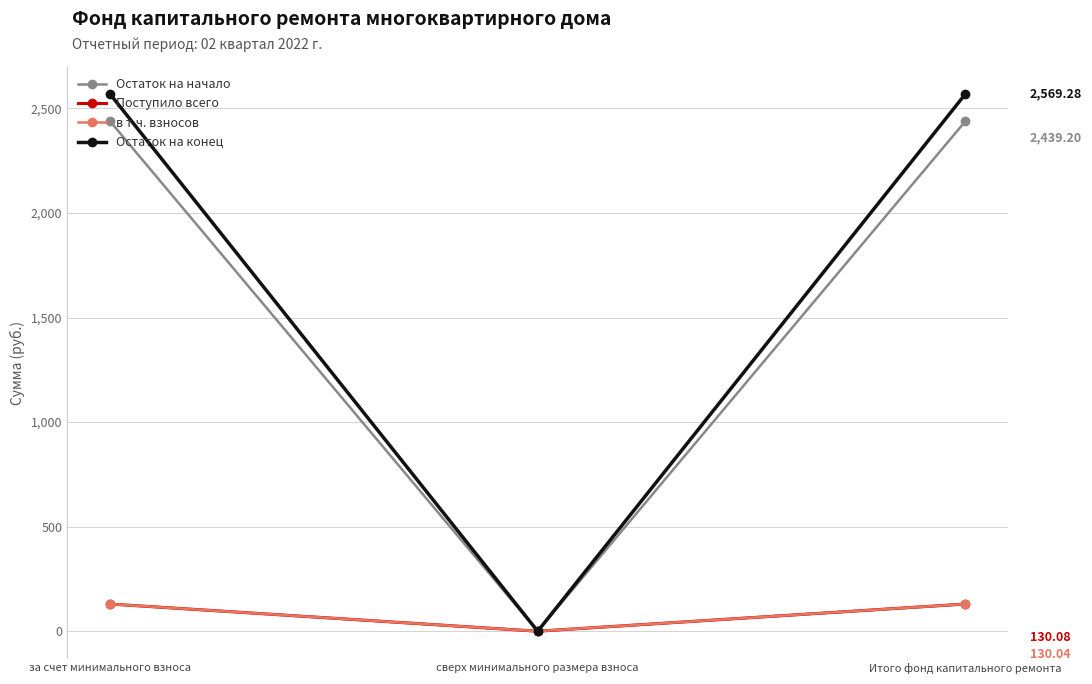

How many values in в т.ч. взносов are above zero?

2